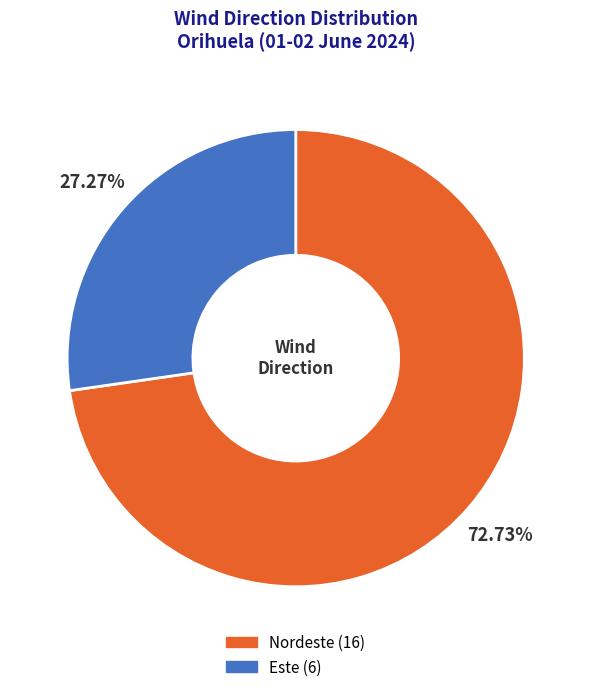

To the nearest percent, what is the difference between the largest and smallest slice percentages?

45%